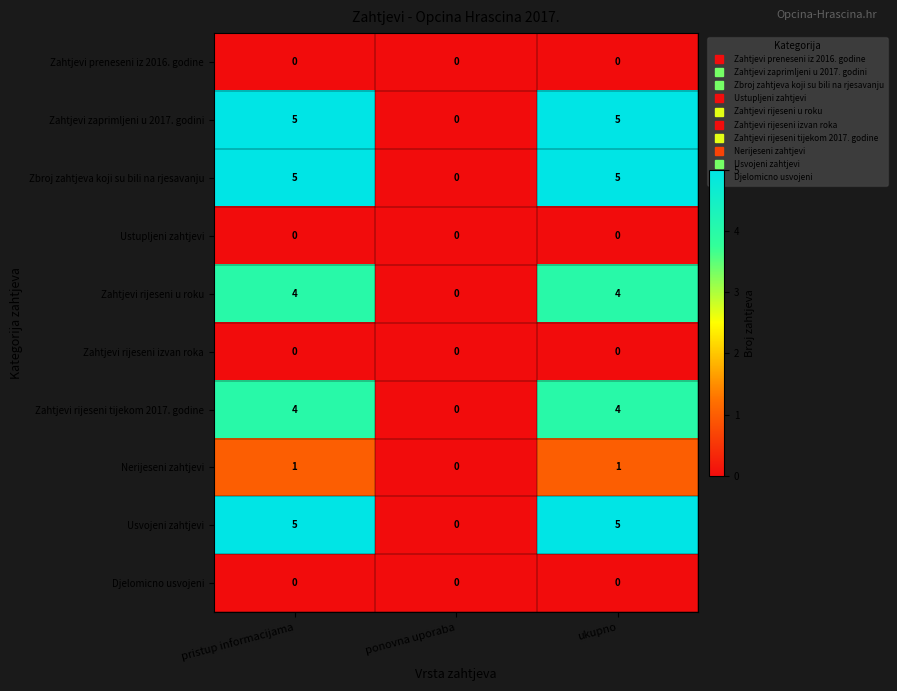

Reading right to left, transcribe all the data shown in this chart.

Zahtjevi preneseni iz 2016. godine: ukupno=0	ponovna uporaba=0	pristup informacijama=0
Zahtjevi zaprimljeni u 2017. godini: ukupno=5	ponovna uporaba=0	pristup informacijama=5
Zbroj zahtjeva koji su bili na rjesavanju: ukupno=5	ponovna uporaba=0	pristup informacijama=5
Ustupljeni zahtjevi: ukupno=0	ponovna uporaba=0	pristup informacijama=0
Zahtjevi rijeseni u roku: ukupno=4	ponovna uporaba=0	pristup informacijama=4
Zahtjevi rijeseni izvan roka: ukupno=0	ponovna uporaba=0	pristup informacijama=0
Zahtjevi rijeseni tijekom 2017. godine: ukupno=4	ponovna uporaba=0	pristup informacijama=4
Nerijeseni zahtjevi: ukupno=1	ponovna uporaba=0	pristup informacijama=1
Usvojeni zahtjevi: ukupno=5	ponovna uporaba=0	pristup informacijama=5
Djelomicno usvojeni: ukupno=0	ponovna uporaba=0	pristup informacijama=0